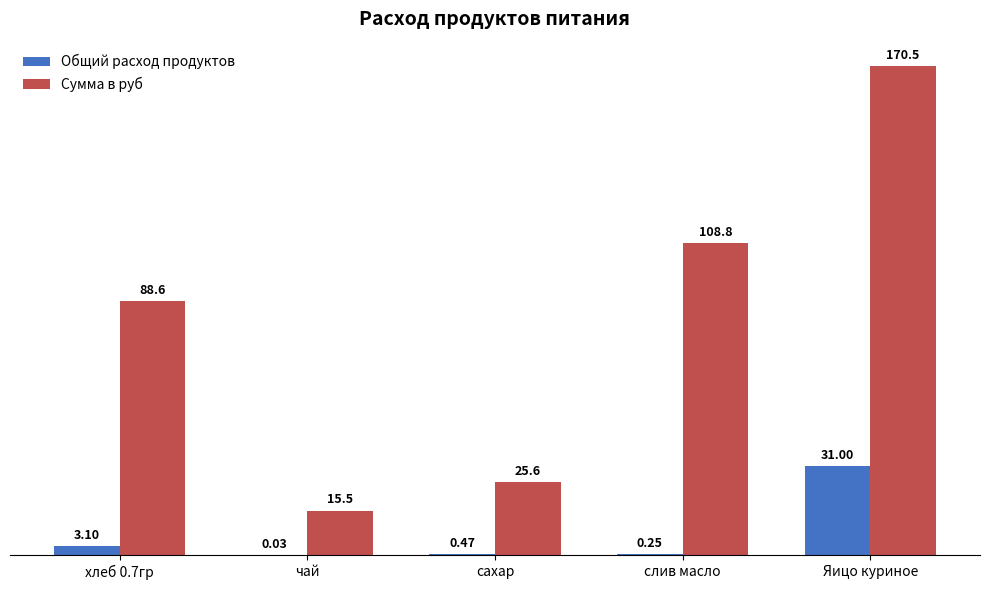

At which label does Сумма в руб first exceed 88?

хлеб 0.7гр